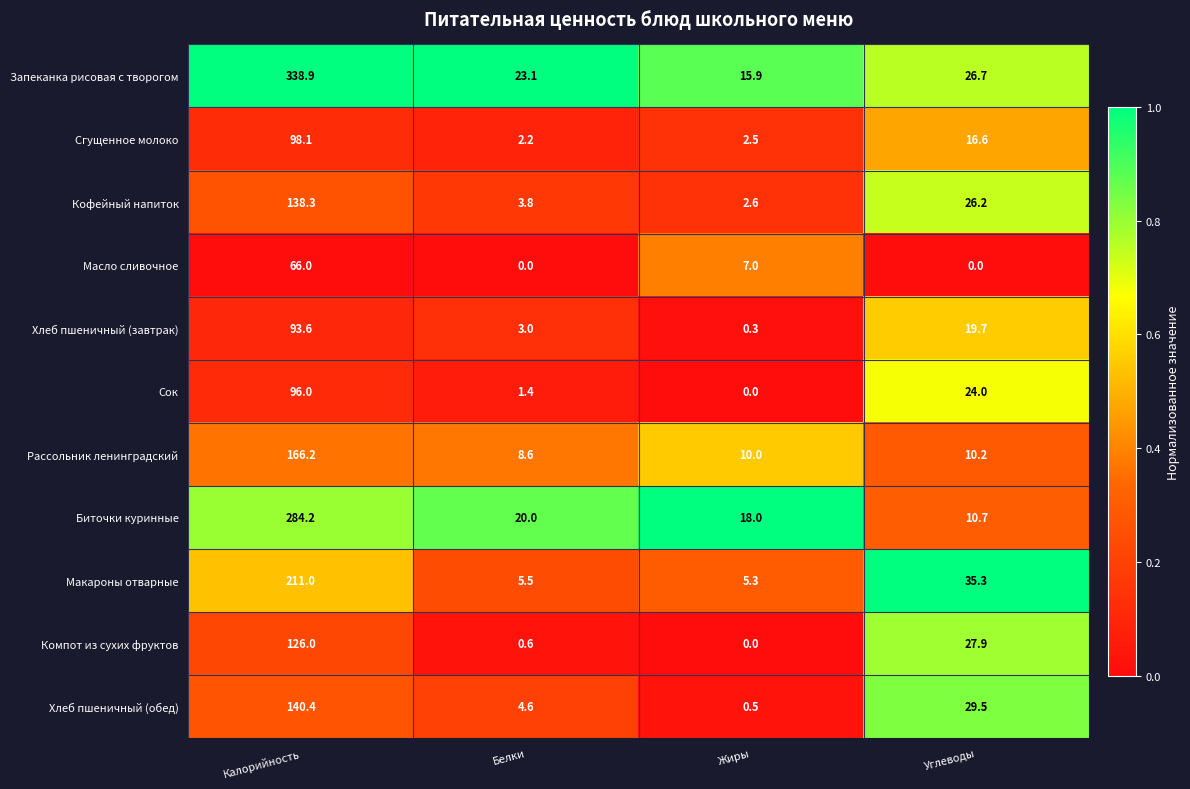

What is the maximum value shown in the chart?

338.9